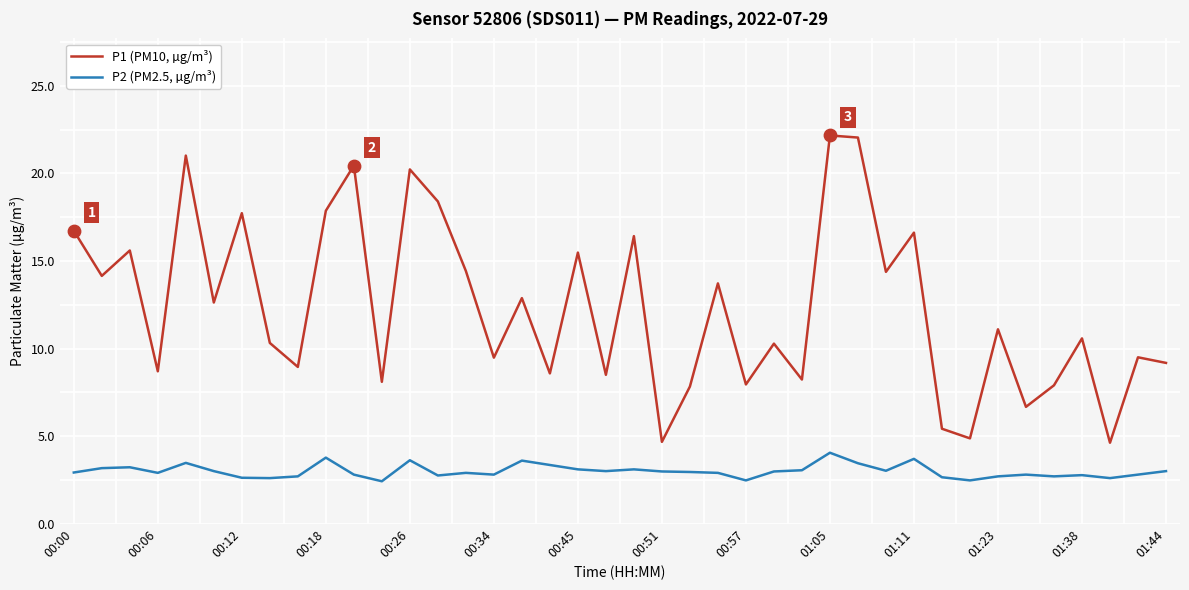

Which series has the largest total across all categories?

P1 (PM10, µg/m³)